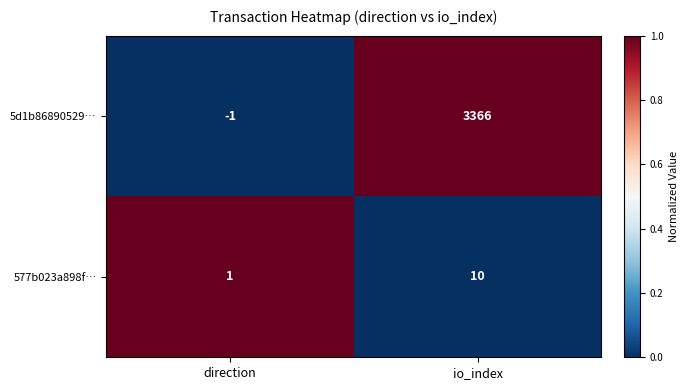

How many distinct data groups are displayed?

2